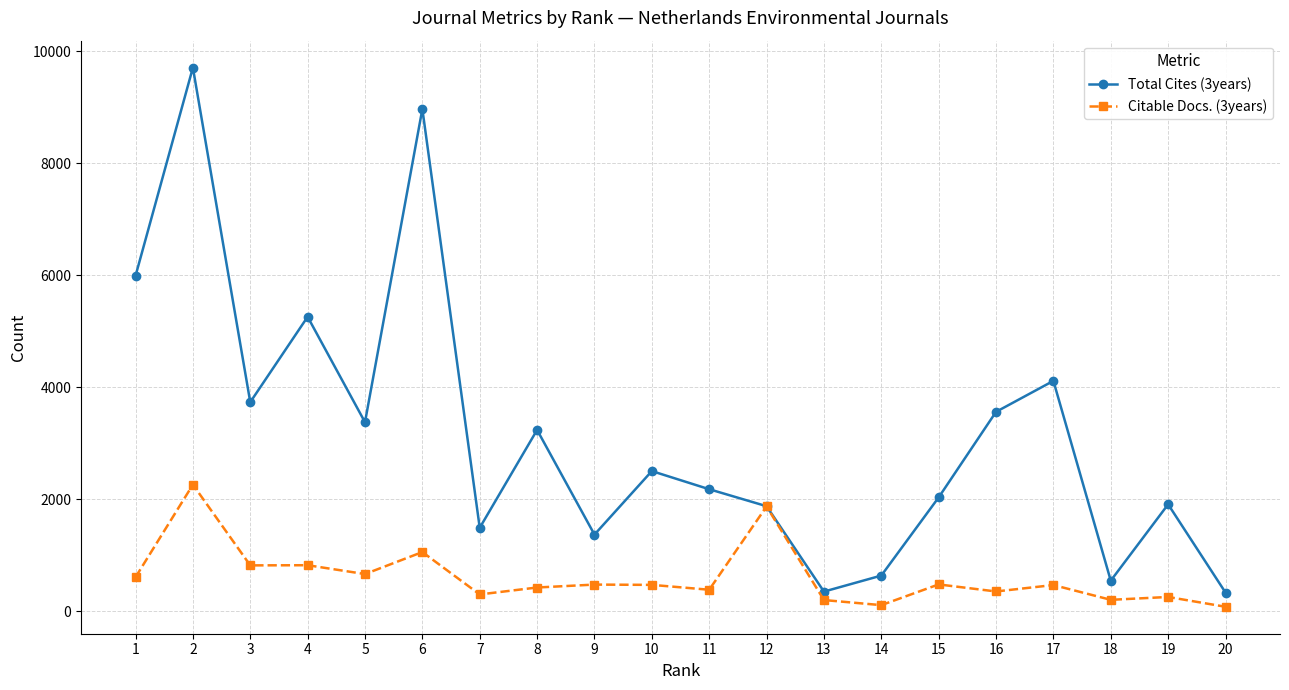

Between 4 and 10, which series saw the biggest shift?

Total Cites (3years)